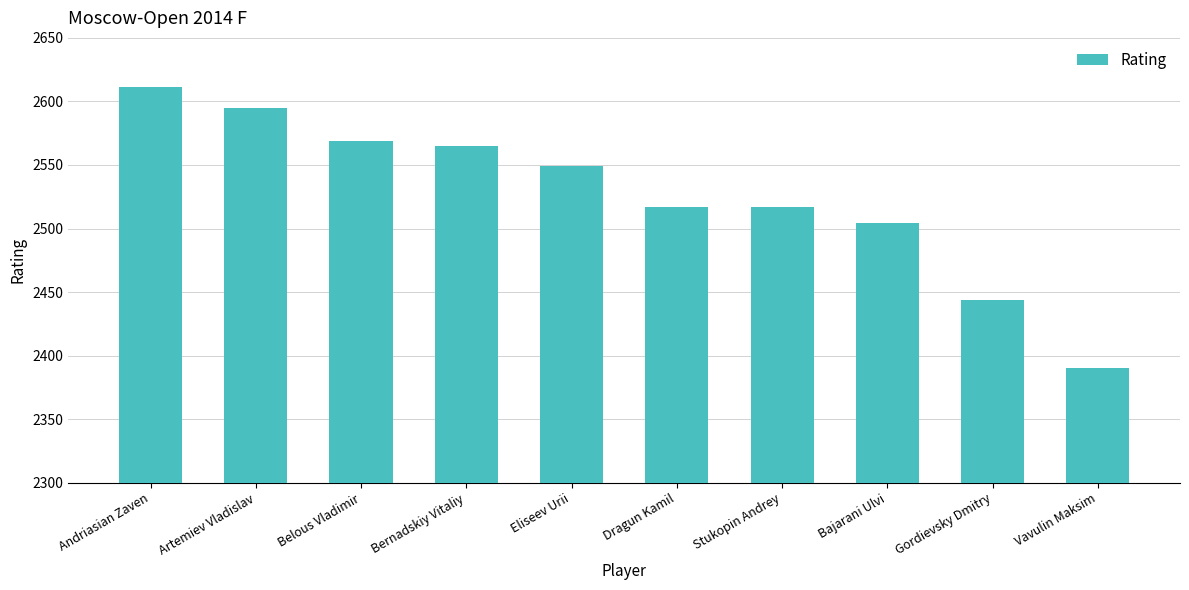

The chart shows a value of 4033 at Gordievsky Dmitry. True or false?

False